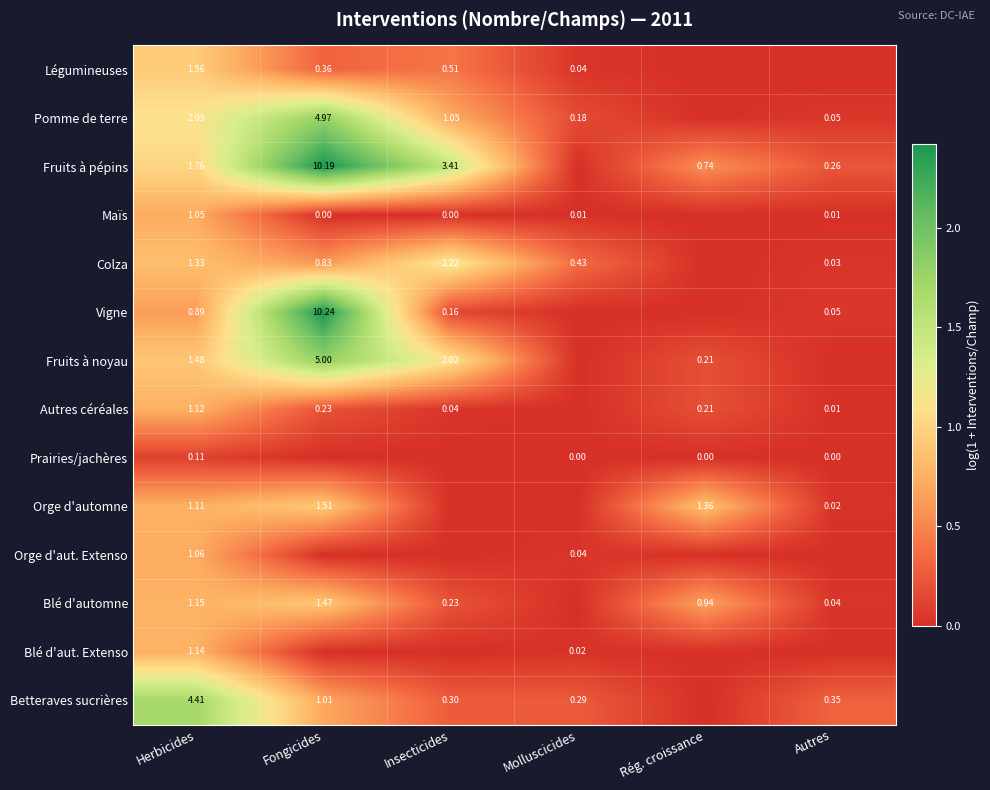

Is the value of Maïs at Autres greater than the value of Autres céréales at Fongicides?

No